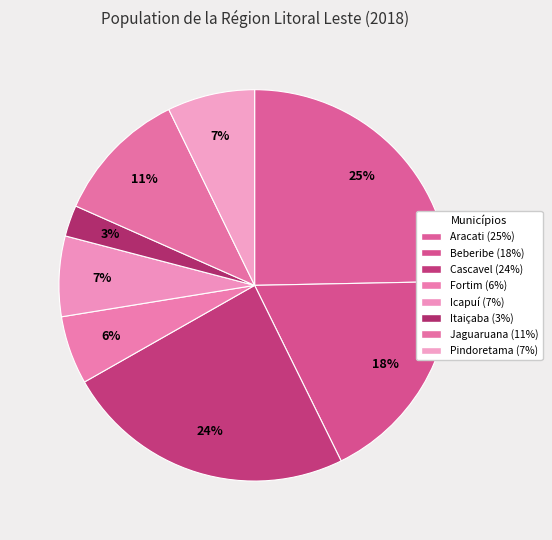

Rank the categories by value from lowest to highest.

Itaiçaba, Fortim, Icapuí, Pindoretama, Jaguaruana, Beberibe, Cascavel, Aracati